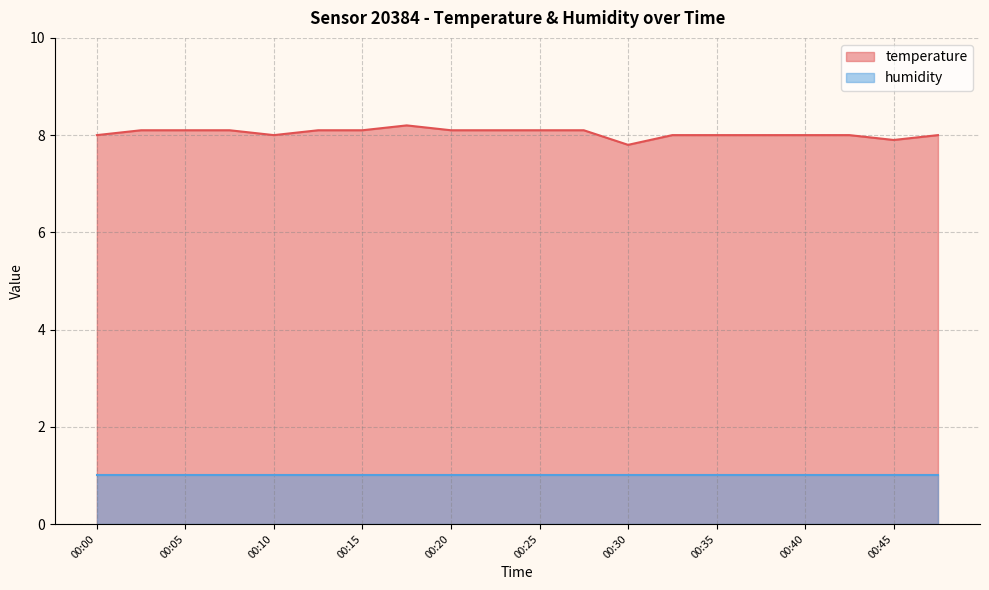

Read the value at 00:07.

8.1